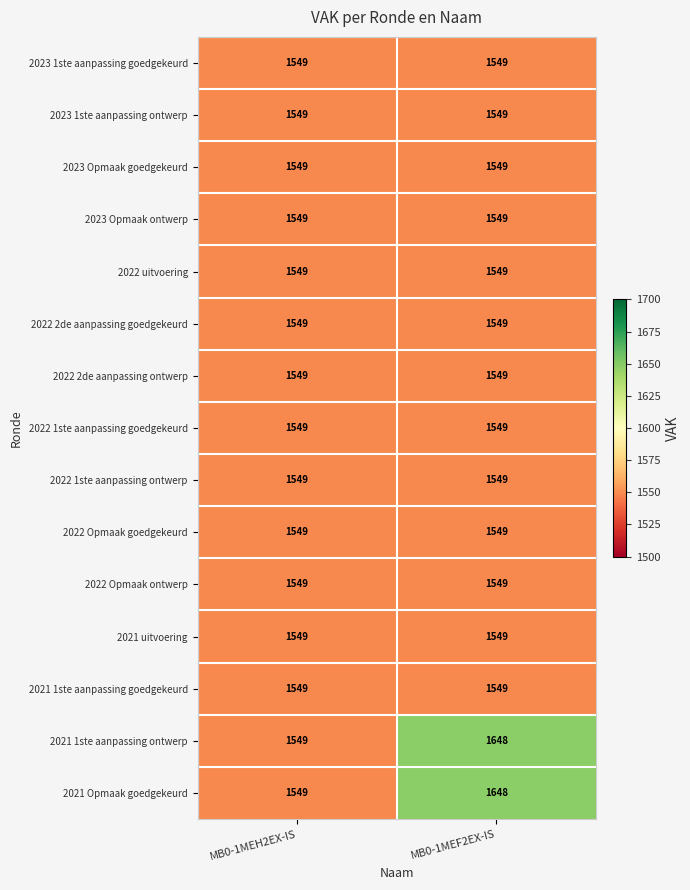

What is the average value of the 2022 2de aanpassing ontwerp series?

1549